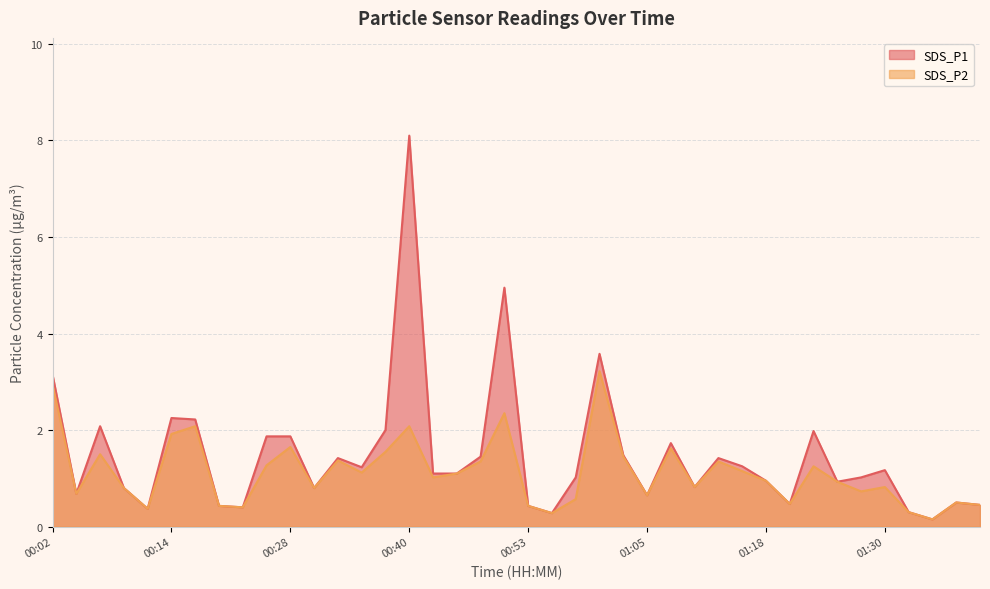

What is the difference between the second highest and minimum values in the SDS_P2 series?

2.8